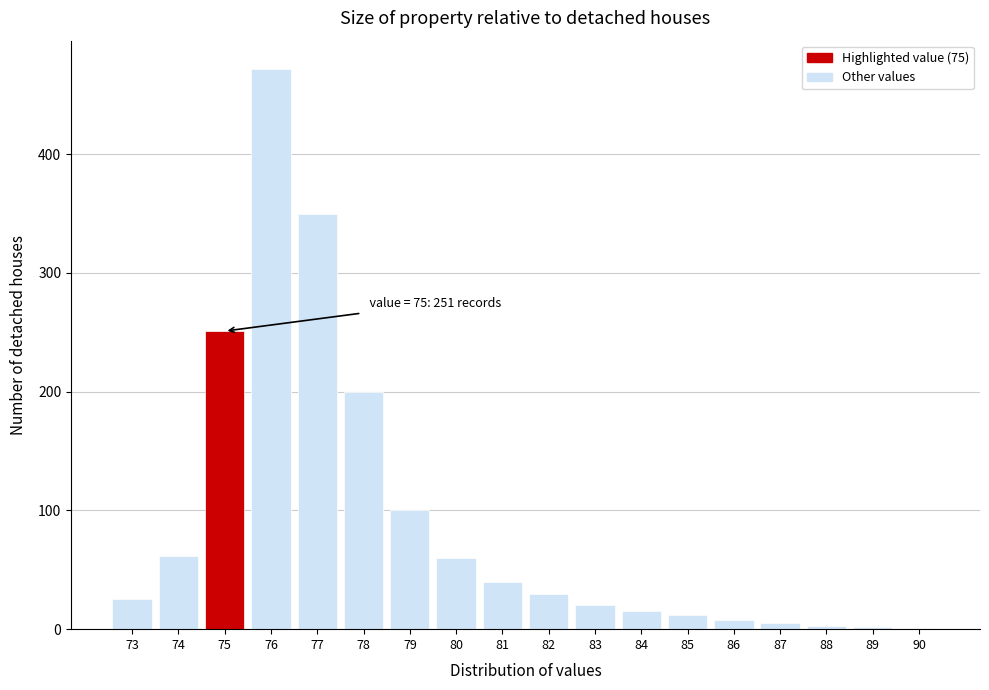

Where is the data nearest to the value 236?

75